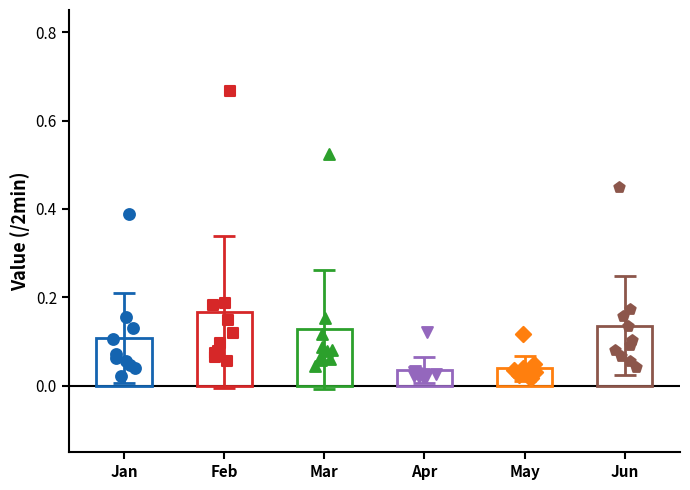

Which series contains the lowest Y value?

May